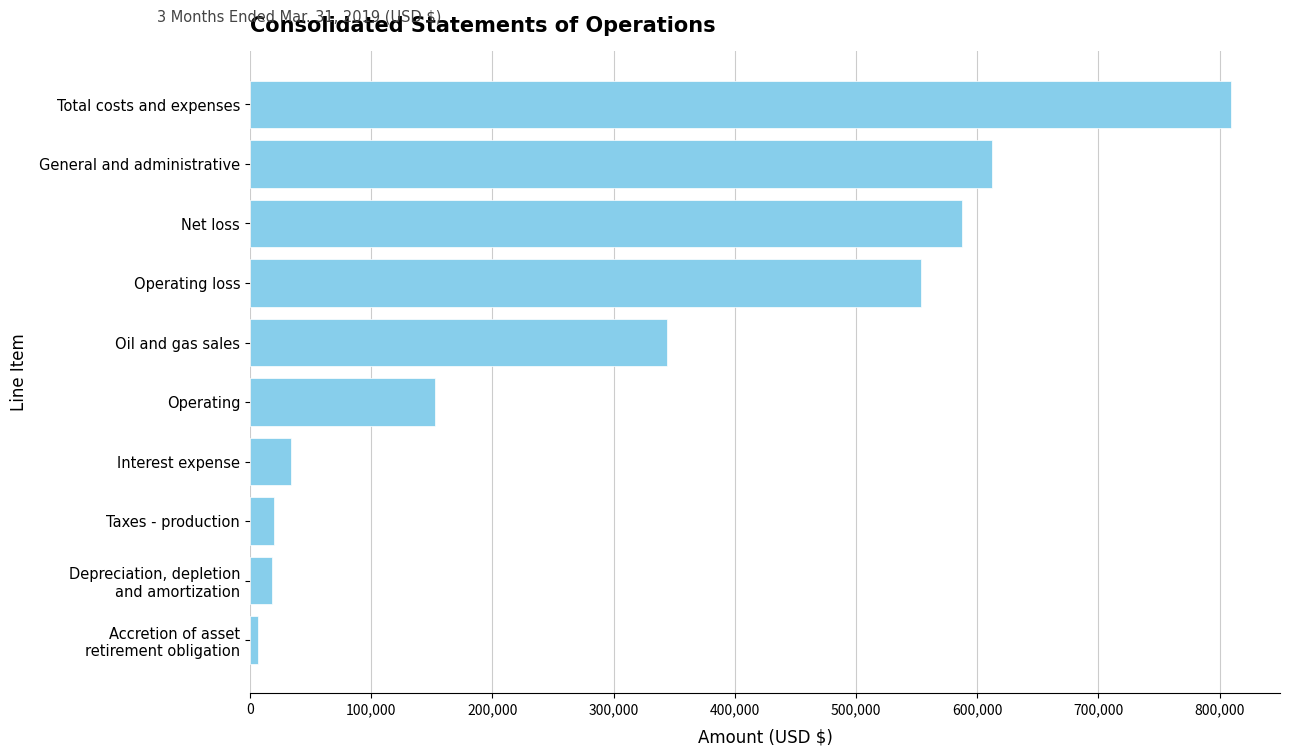

At which category does the chart reach its peak across all series?

Total costs and expenses